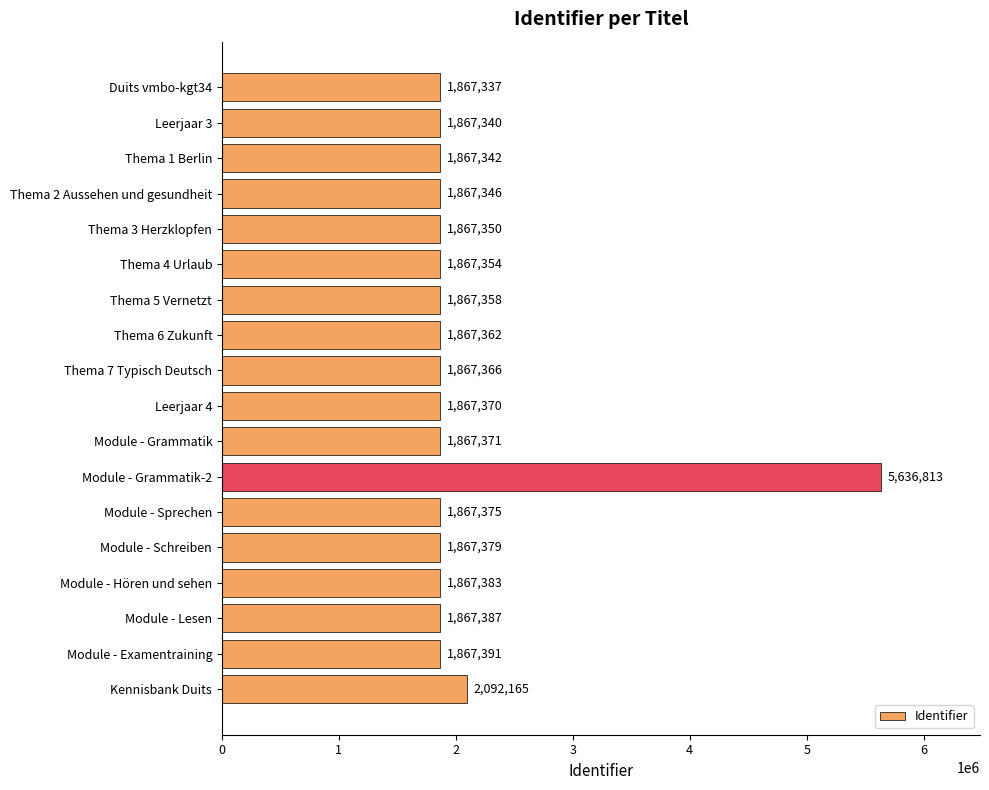

Reading top to bottom, extract all data points from this chart.

Duits vmbo-kgt34=1867337	Leerjaar 3=1867340	Thema 1 Berlin=1867342	Thema 2 Aussehen und gesundheit=1867346	Thema 3 Herzklopfen=1867350	Thema 4 Urlaub=1867354	Thema 5 Vernetzt=1867358	Thema 6 Zukunft=1867362	Thema 7 Typisch Deutsch=1867366	Leerjaar 4=1867370	Module - Grammatik=1867371	Module - Grammatik-2=5636813	Module - Sprechen=1867375	Module - Schreiben=1867379	Module - Hören und sehen=1867383	Module - Lesen=1867387	Module - Examentraining=1867391	Kennisbank Duits=2092165